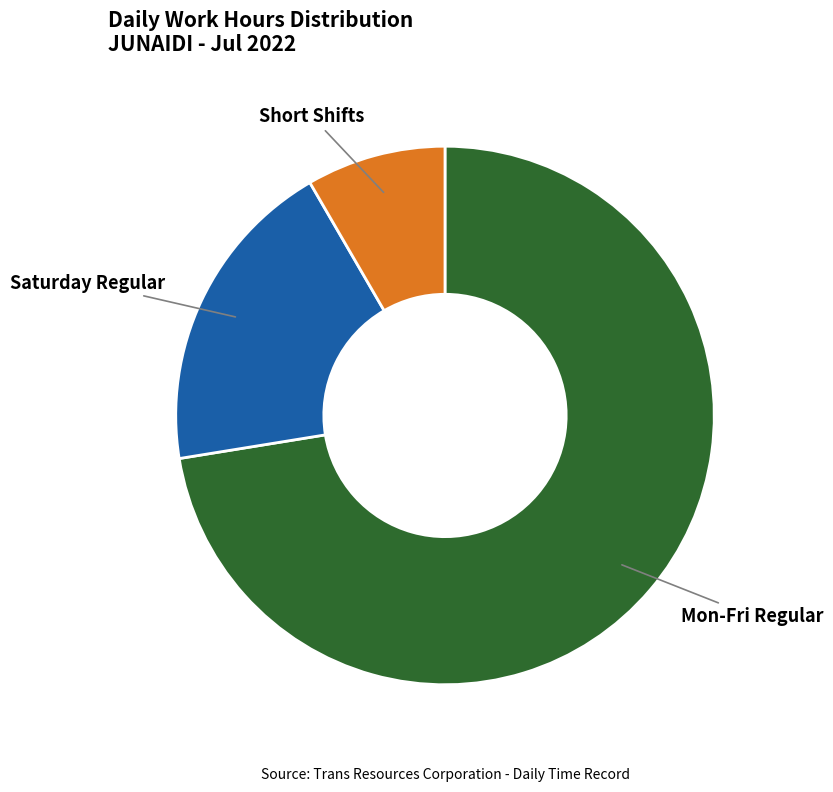

Rank the categories by value from highest to lowest.

Mon-Fri Regular, Saturday Regular, Short Shifts